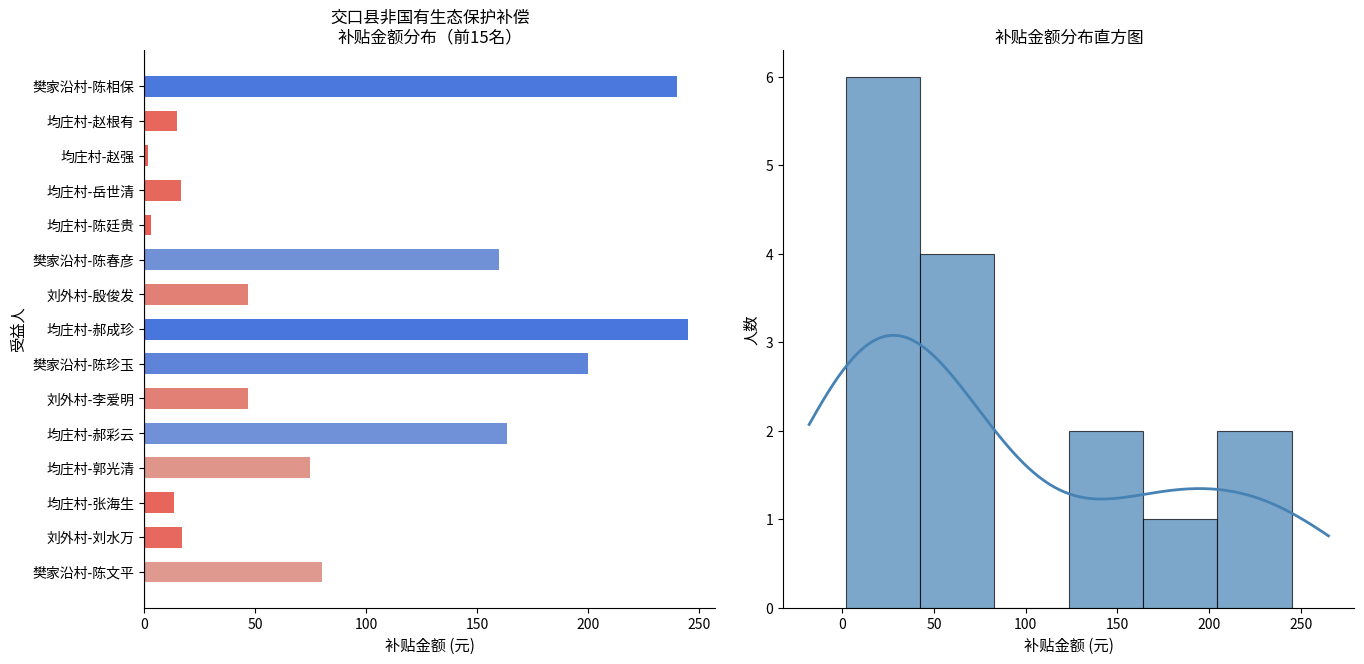

What is the average value?

88.2